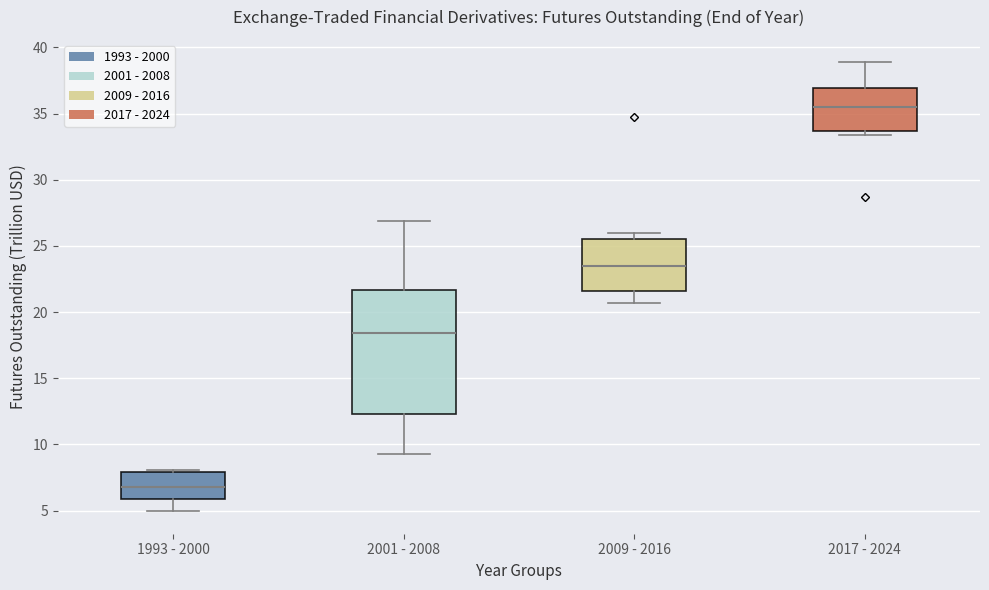

Reading left to right, transcribe this box plot: for each box, give where its median line is, the range the box spans, and where its two whiskers end, as read against the y-axis. The values are not printed on the chart, so give them approximately, as read against the axis.

1993 - 2000: median 7.0, box 6.0 to 8.0, whiskers 5.0 to 8.0
2001 - 2008: median 18.5, box 12.5 to 21.5, whiskers 9.5 to 27.0
2009 - 2016: median 23.5, box 21.5 to 25.5, whiskers 20.5 to 26.0
2017 - 2024: median 35.5, box 33.5 to 37.0, whiskers 33.5 (just below the box's lower edge) to 39.0